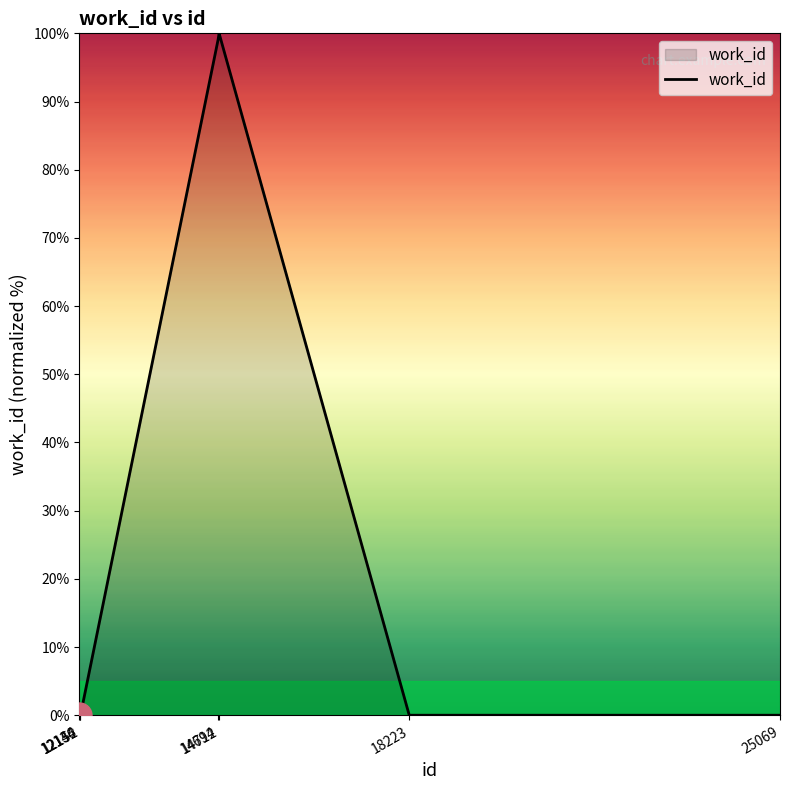

Reading left to right, what are all the values shown in this chart?

0.0	0.0	0.0	99.1	100.0	0.0	0.0